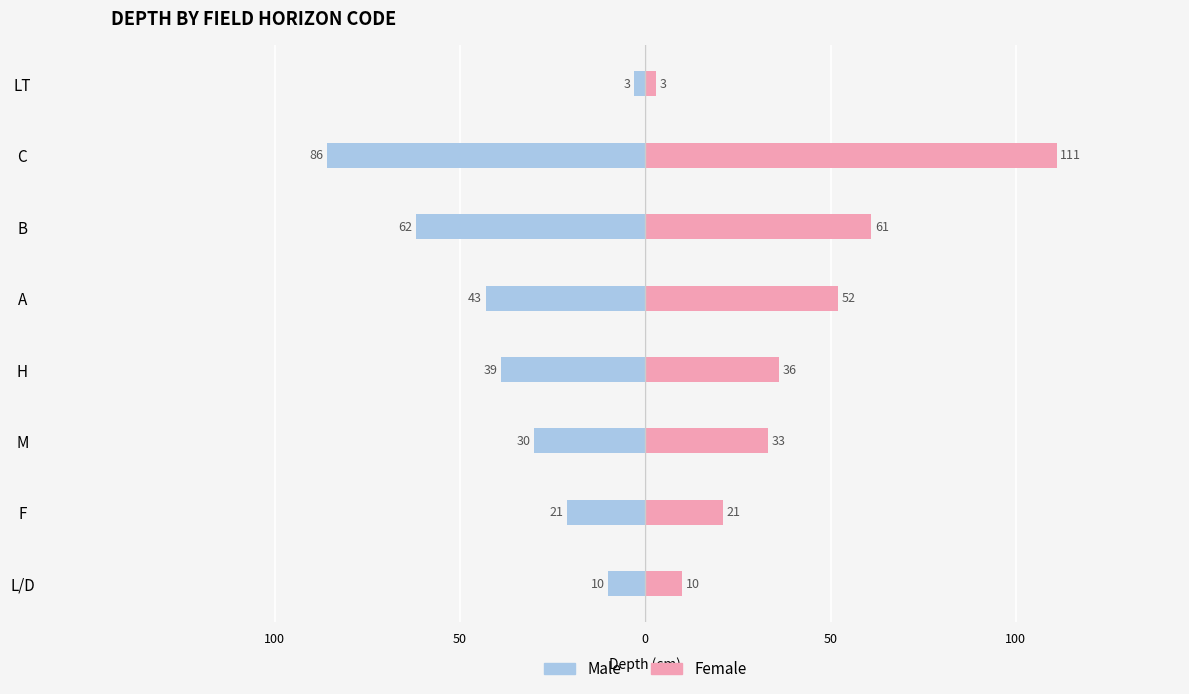

True or false: Male has a value of -3 at LT.

True